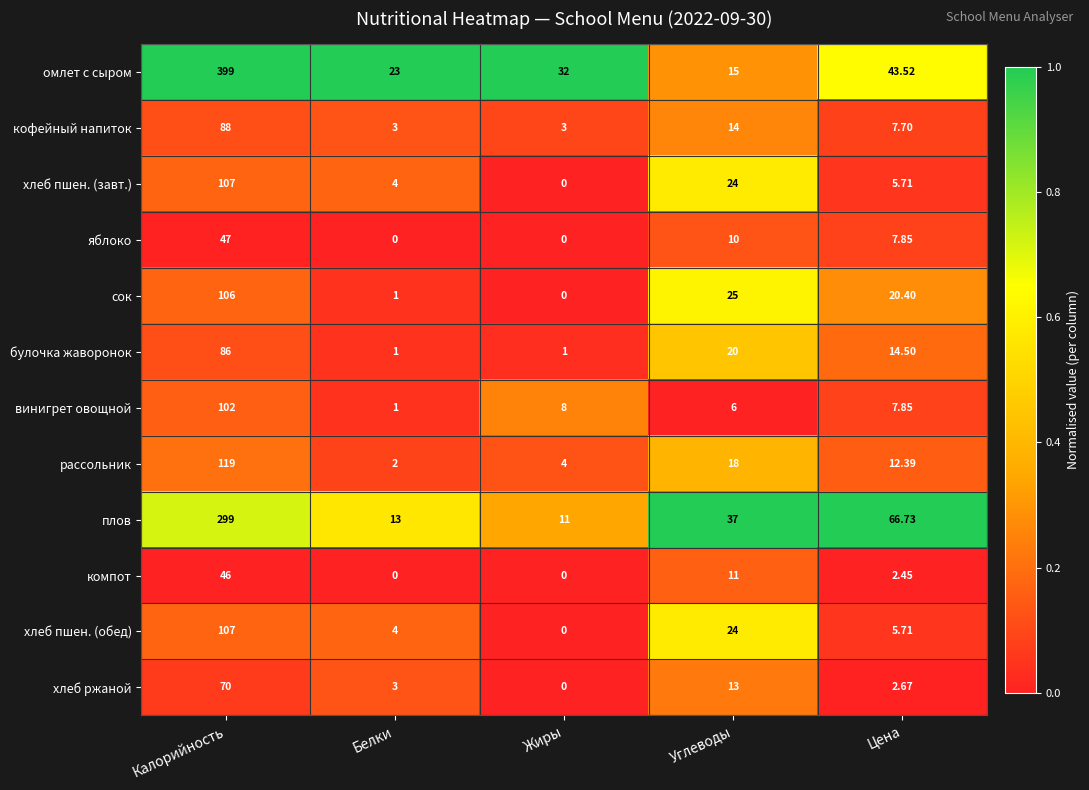

Which series has the largest total across all categories?

омлет с сыром